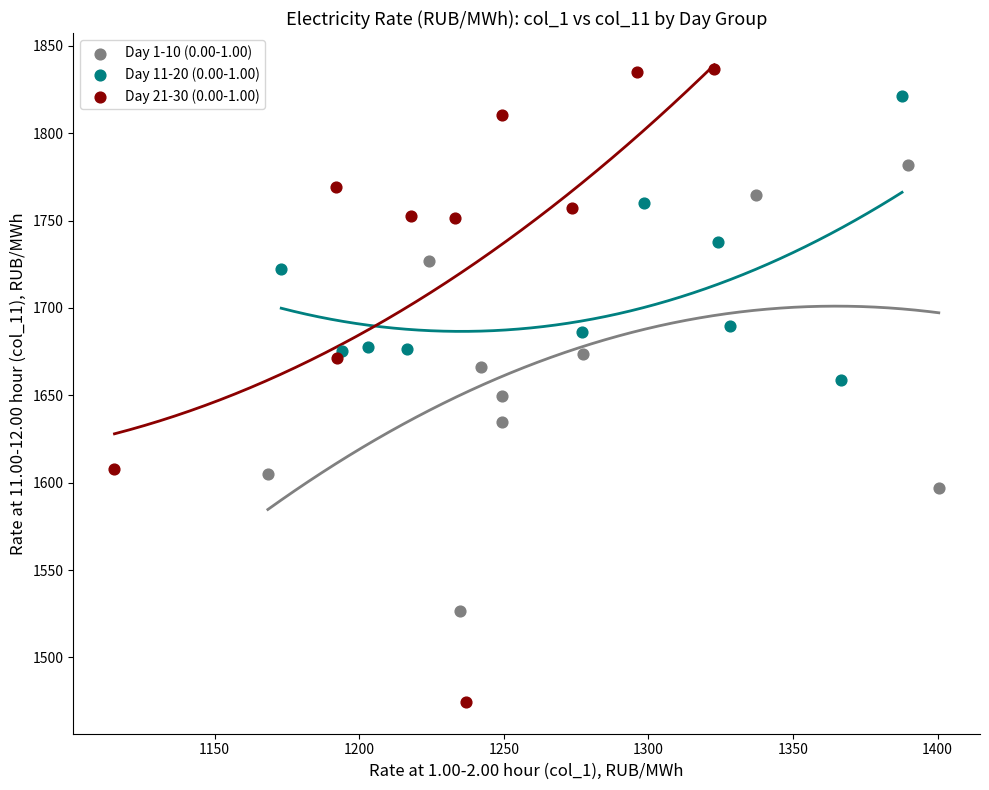

Which series has the widest spread of Y values?

Day 21-30 (0.00-1.00)